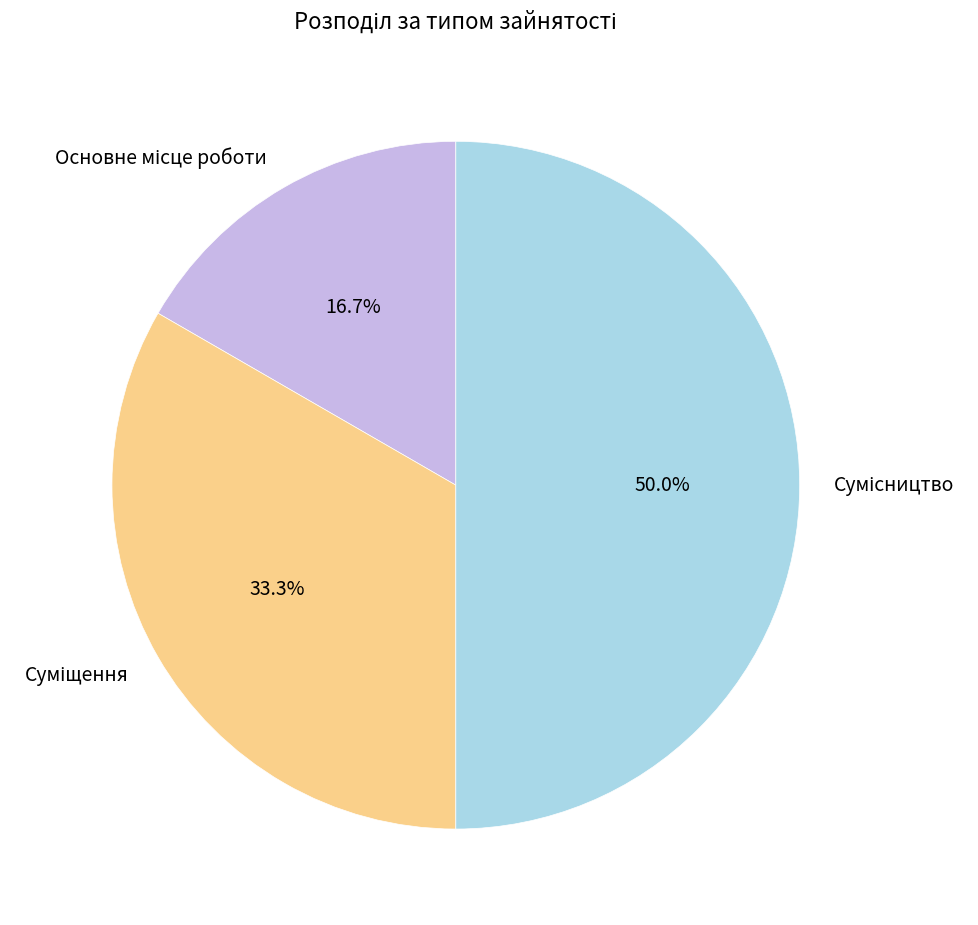

Is it true that Основне місце роботи is 17% of the pie?

True